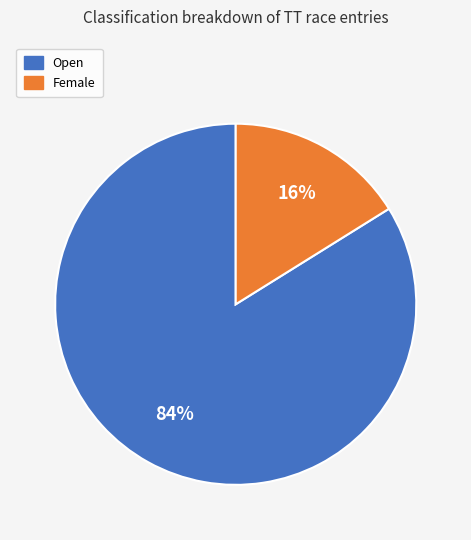

To the nearest percent, what is the difference between the largest and smallest slice percentages?

68%